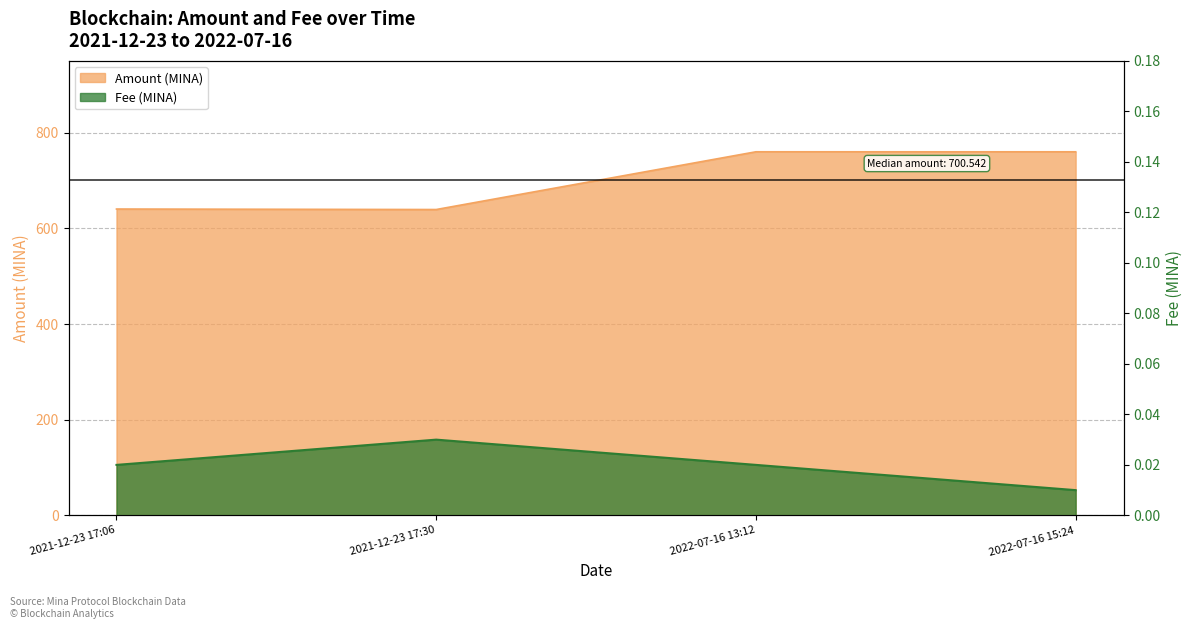

Which series has the largest total across all categories?

Amount